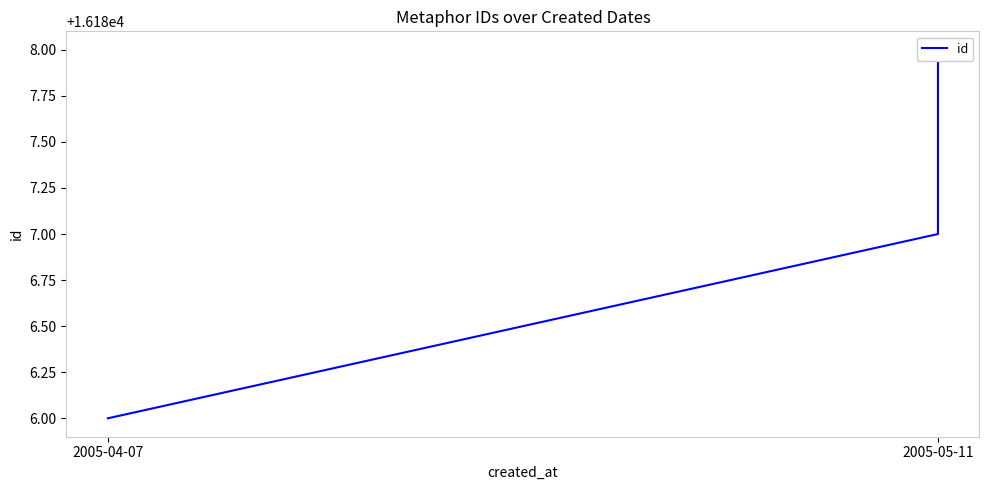

At which label is the value closest to 16187?

2005-05-11